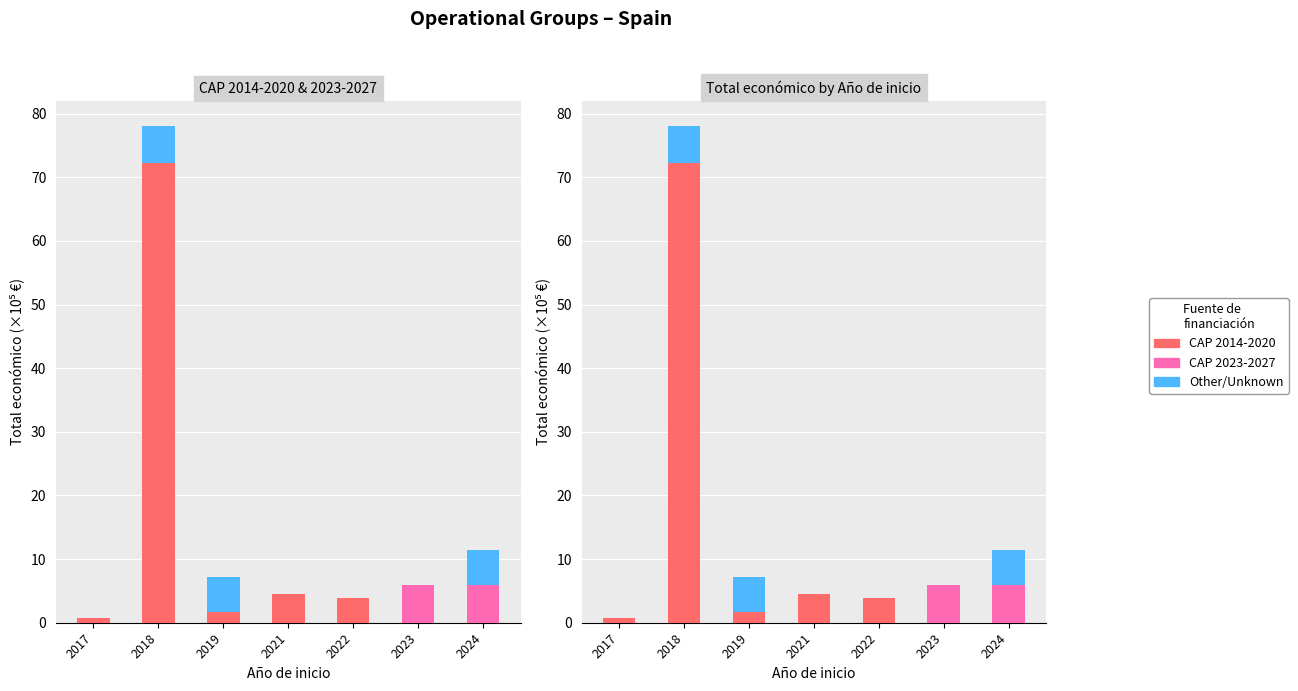

Count the number of categories in the chart.

7